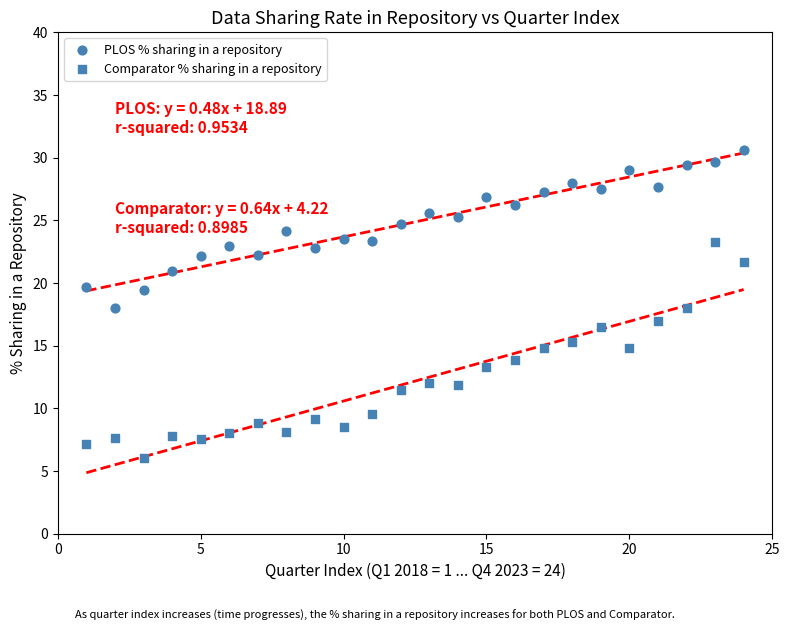

How many data points are displayed?

48